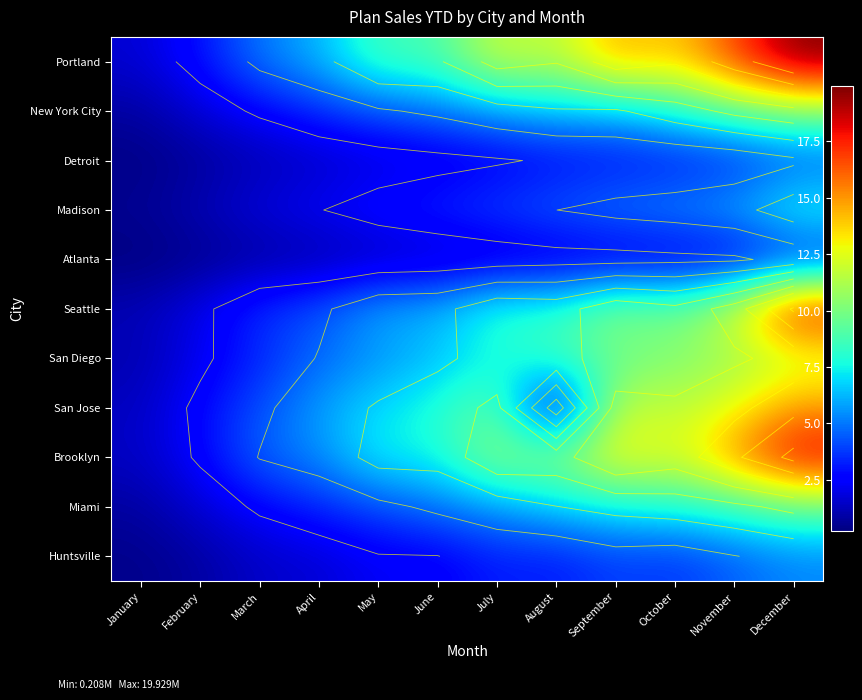

Rank the series at September from highest to lowest value.

Portland, Brooklyn, San Jose, Seattle, San Diego, Miami, New York City, Madison, Huntsville, Detroit, Atlanta